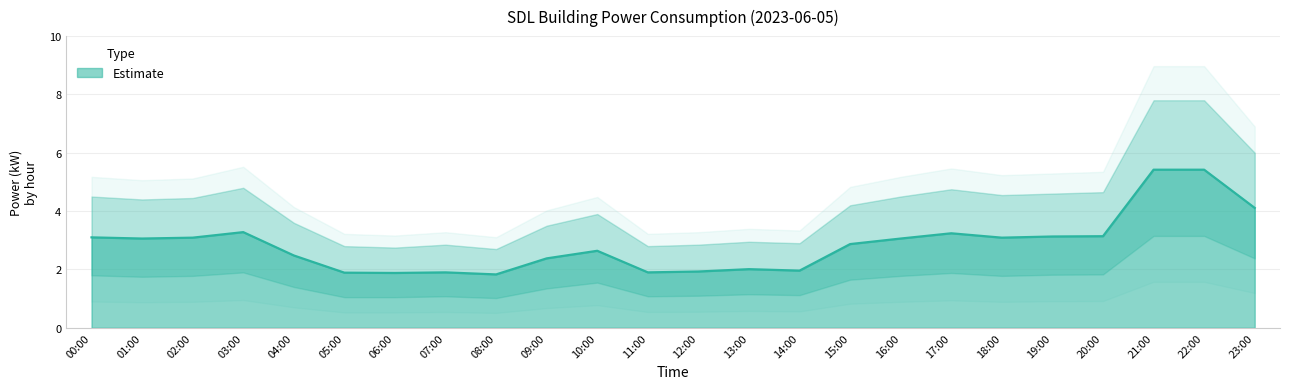

Which category has the lowest value in the power_upper series?

08:00